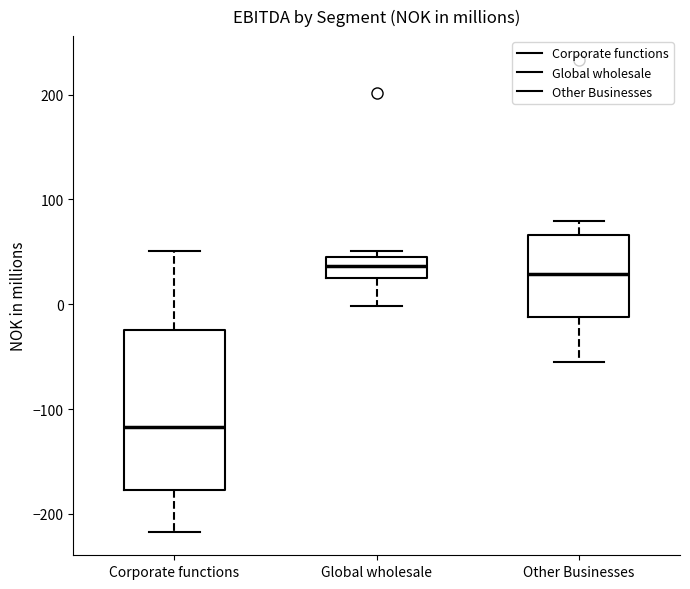

Where is the lower edge of the box for Corporate functions on the y-axis? The values are not printed on the chart, so give them approximately, as read against the axis.

-180